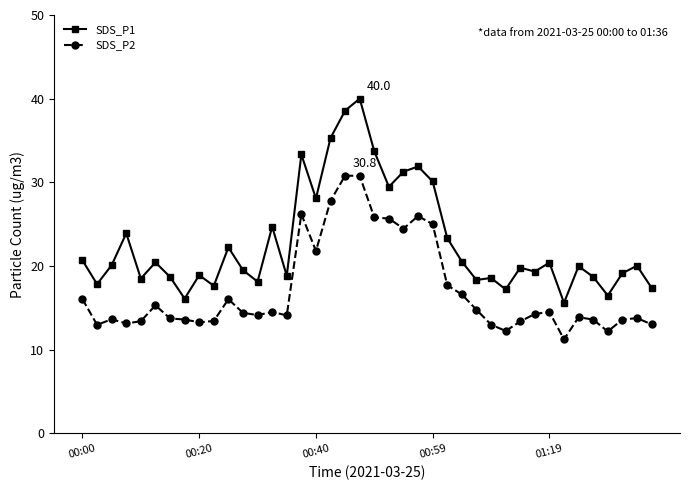

What are all the series names shown in the legend?

SDS_P1, SDS_P2